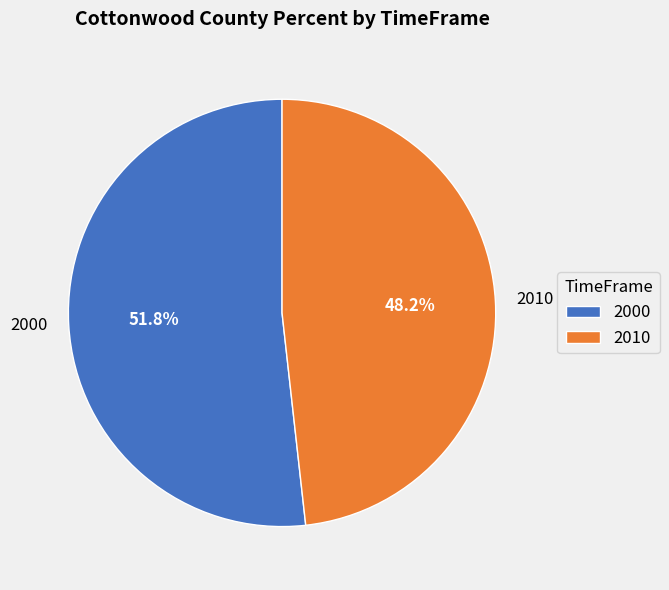

Which has a higher value, 2010 or 2000?

2000